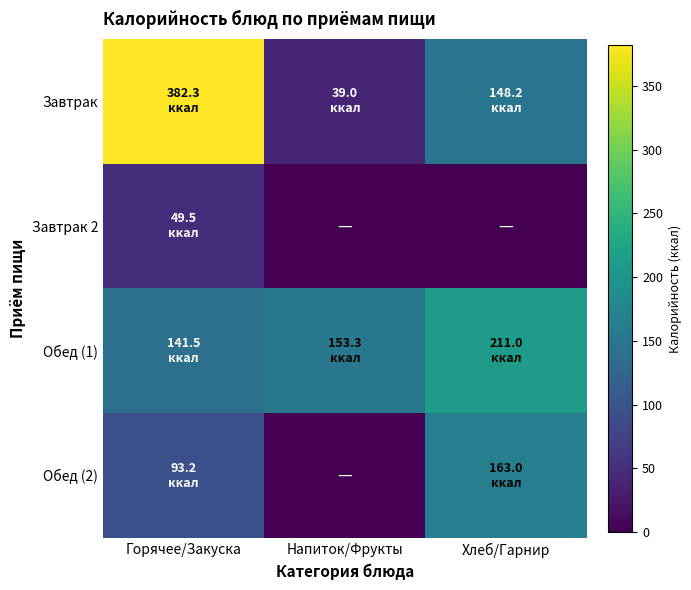

Reading right to left, what are all the values shown in this chart?

Завтрак: Хлеб/Гарнир=148.2	Напиток/Фрукты=39.0	Горячее/Закуска=382.3
Завтрак 2: Хлеб/Гарнир=0.0	Напиток/Фрукты=0.0	Горячее/Закуска=49.5
Обед (1): Хлеб/Гарнир=211.0	Напиток/Фрукты=153.3	Горячее/Закуска=141.5
Обед (2): Хлеб/Гарнир=163.0	Напиток/Фрукты=0.0	Горячее/Закуска=93.2